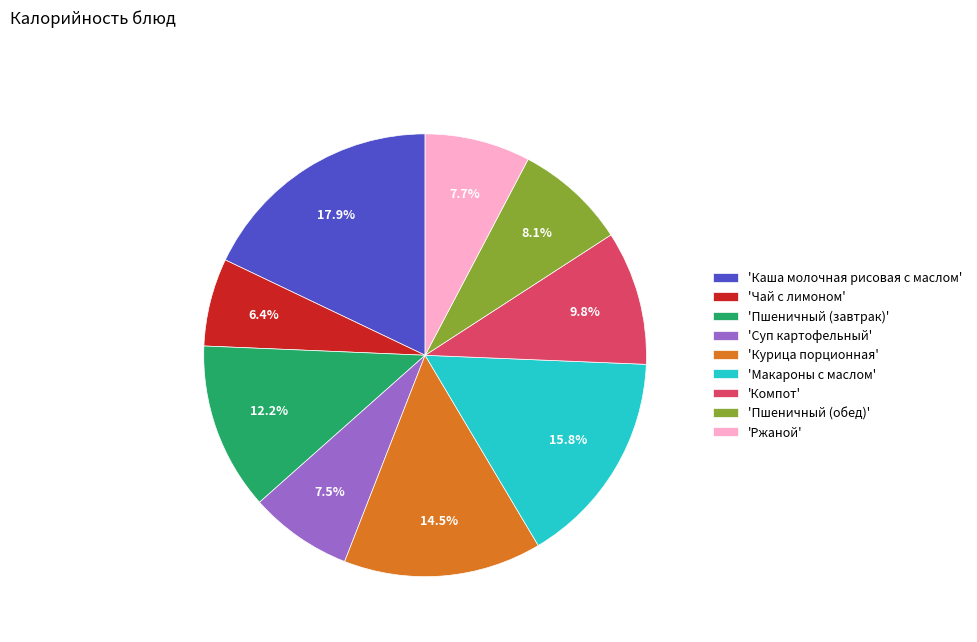

Between 'Пшеничный (обед)' and 'Чай с лимоном', which is larger?

'Пшеничный (обед)'